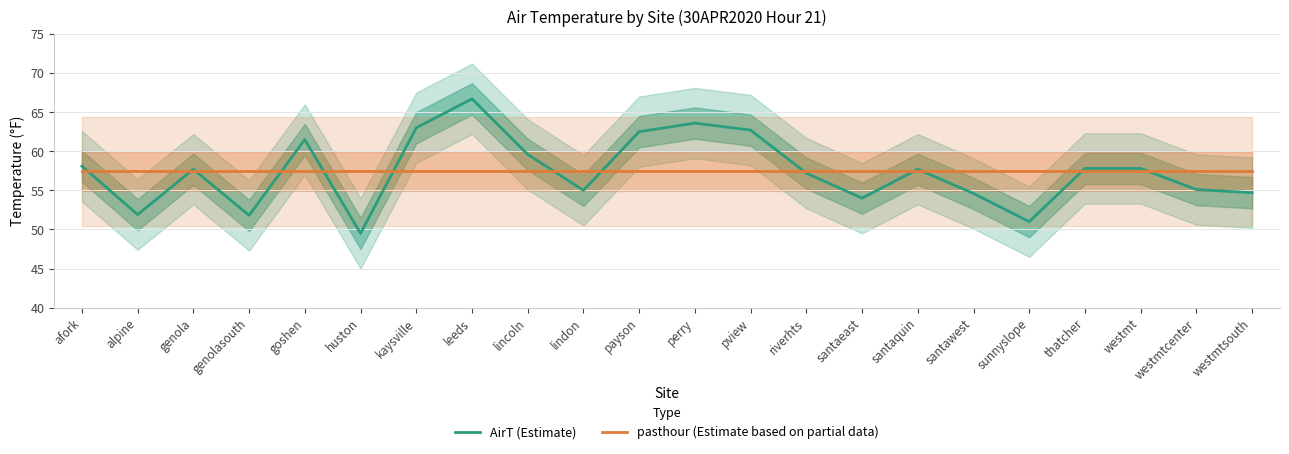

What are all the series names shown in the legend?

AirT (Estimate), pasthour (Estimate based on partial data)